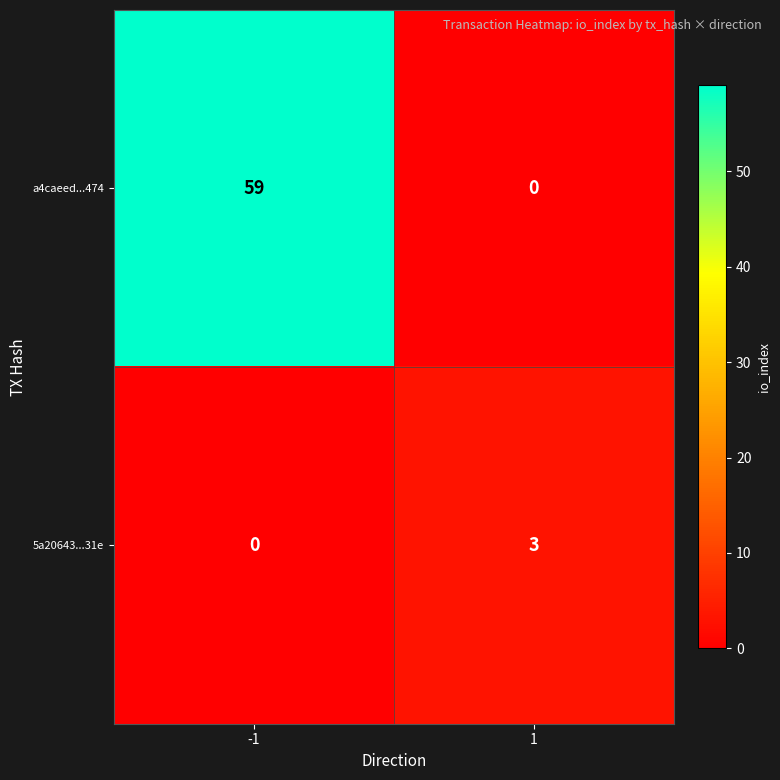

What is the total value across all series at -1?

59